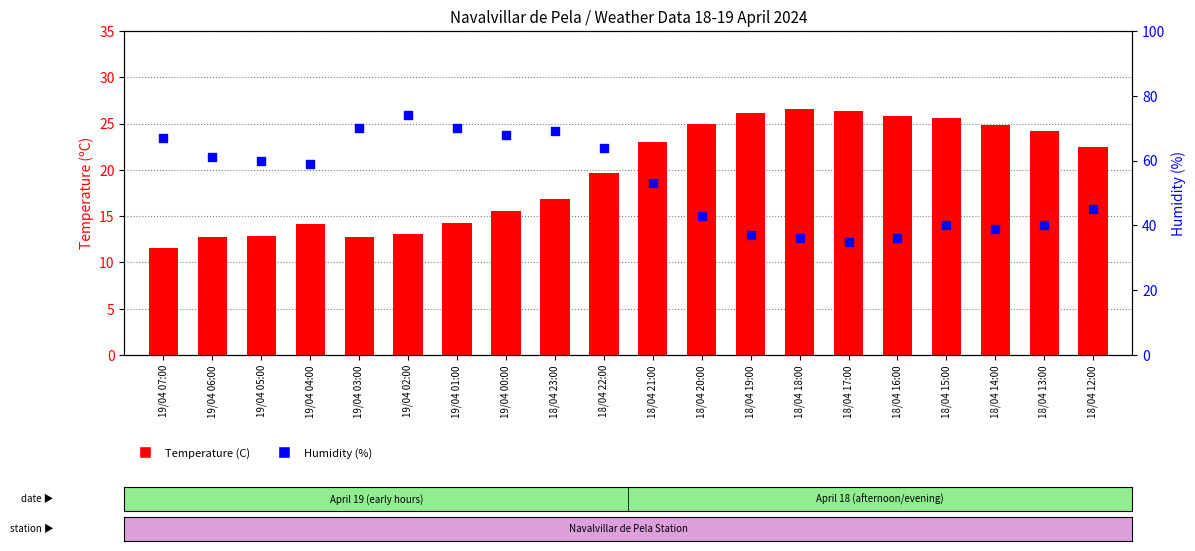

At which category is the sum across all series the highest?

19/04 02:00